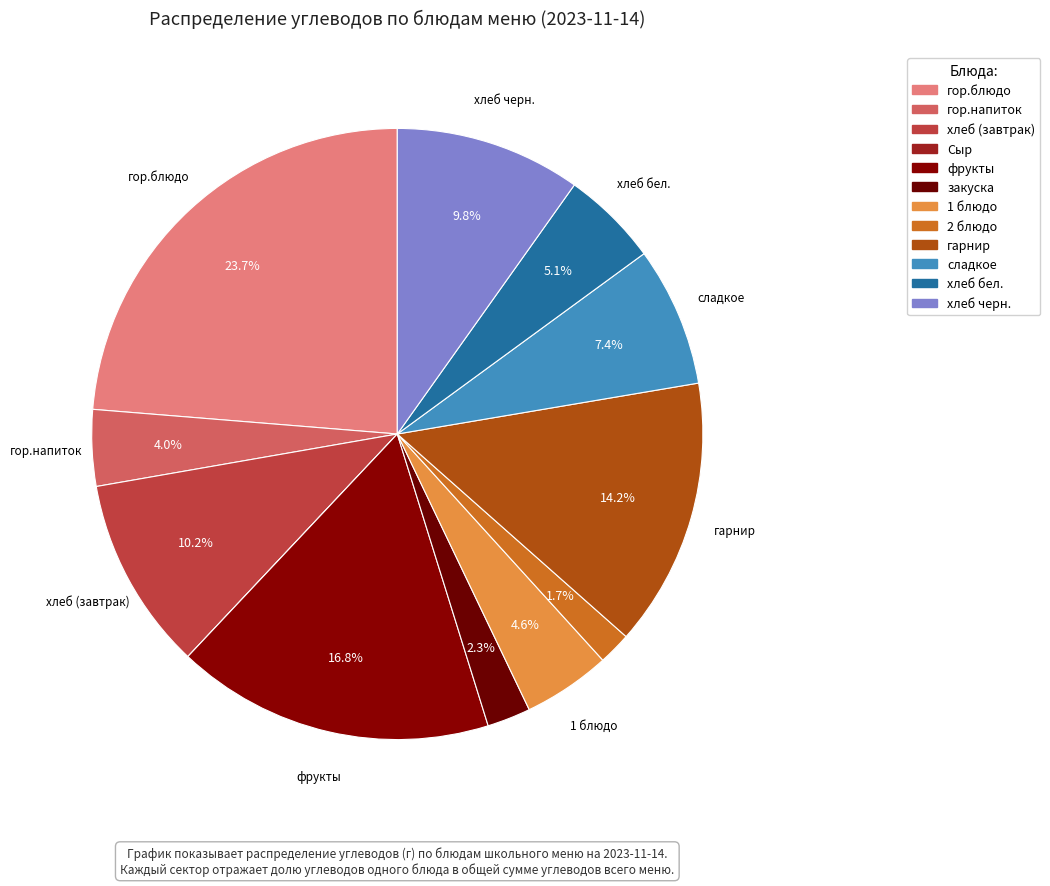

Does any single category account for the majority?

No